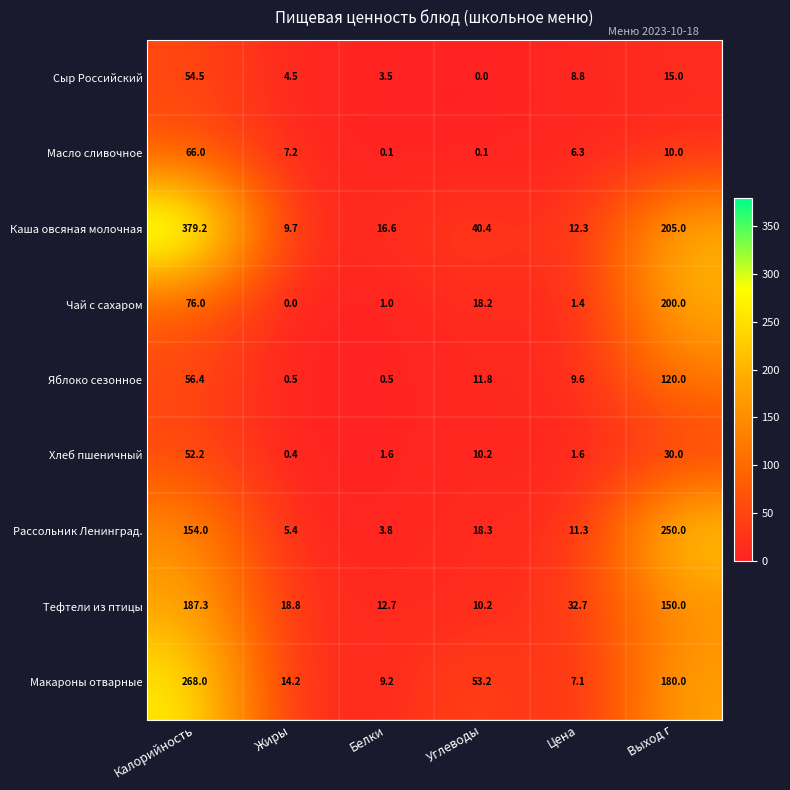

Which series has the largest range (max minus min)?

Каша овсяная молочная